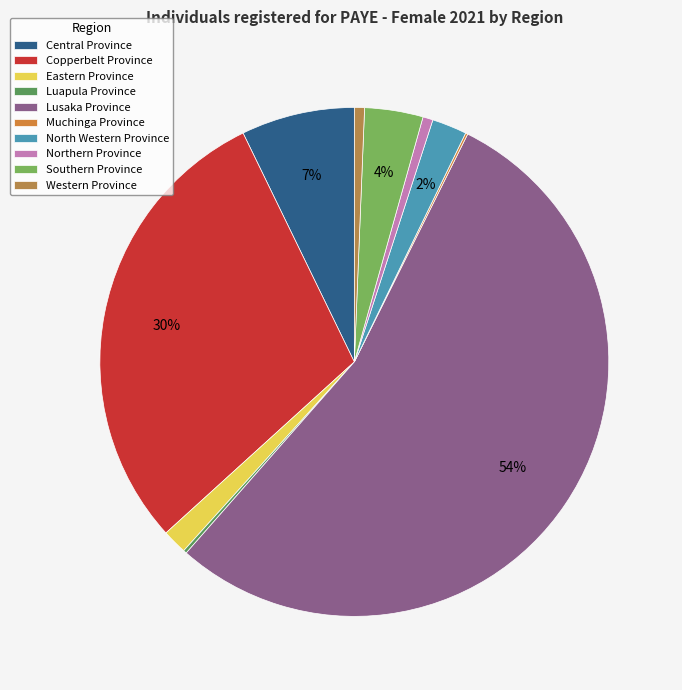

Which category has the biggest portion of the pie?

Lusaka Province